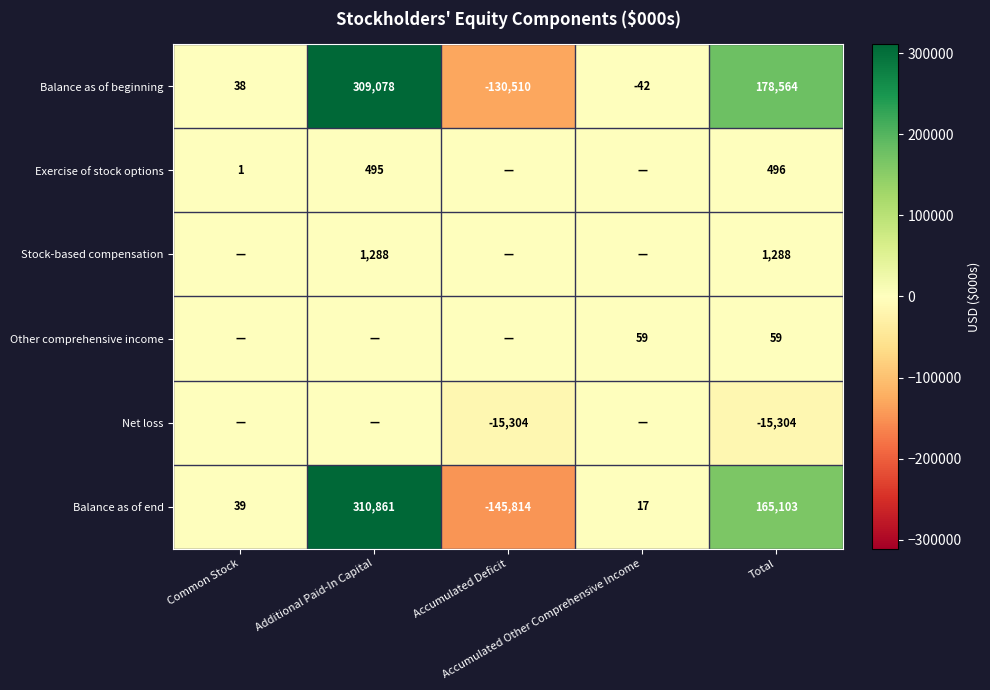

What is the average value of the Balance as of end series?

66041